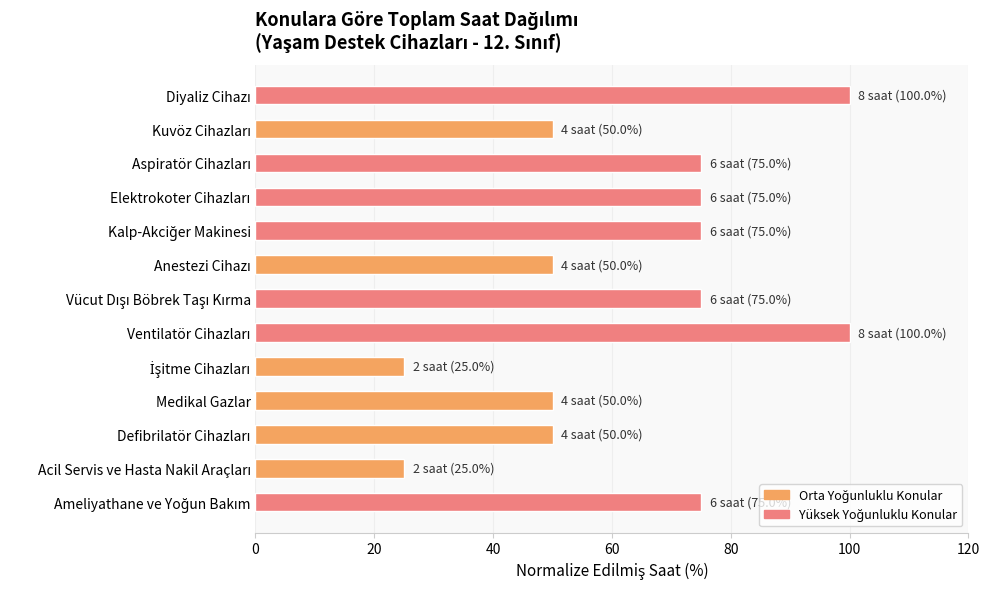

True or false: the data shows 26 at Medikal Gazlar.

False